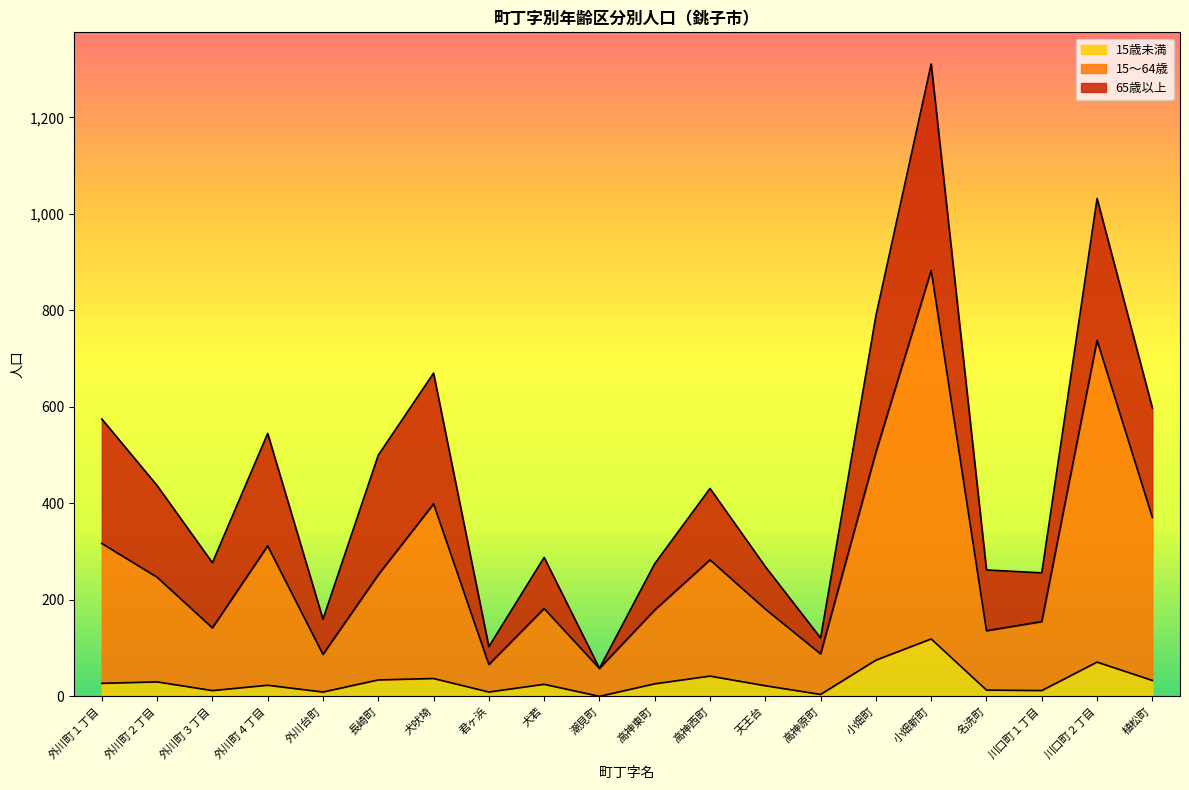

Is it true that 15～64歳 equals 138 at 外川台町?

False